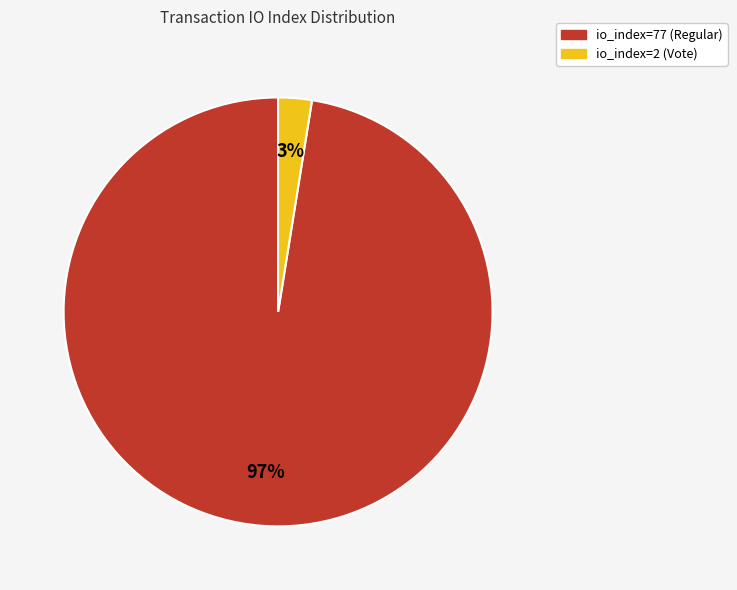

To the nearest percent, what percentage of the pie is io_index=2 (Vote)?

3%